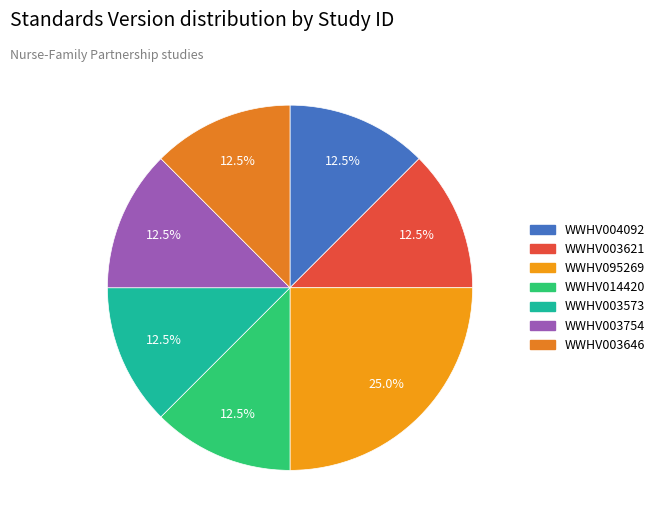

Which category has the smallest portion of the pie?

WWHV004092